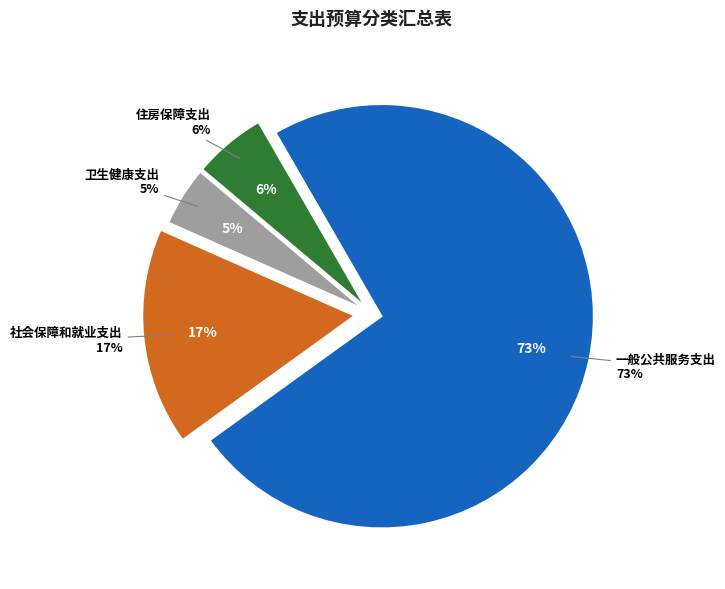

What is the largest slice in the pie chart?

一般公共服务支出